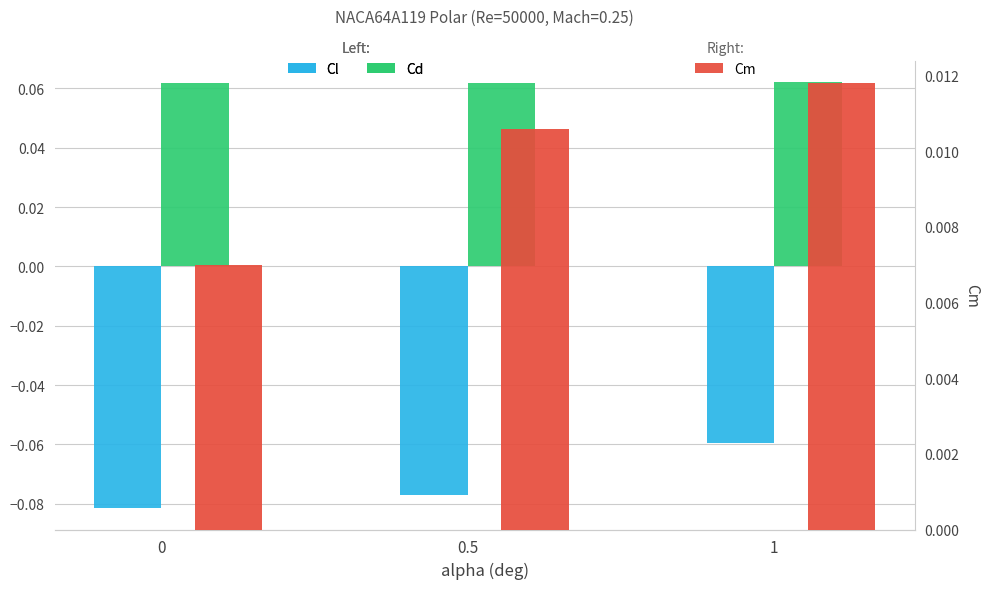

List the series in order of their overall mean, highest first.

Cd, Cm, Cl